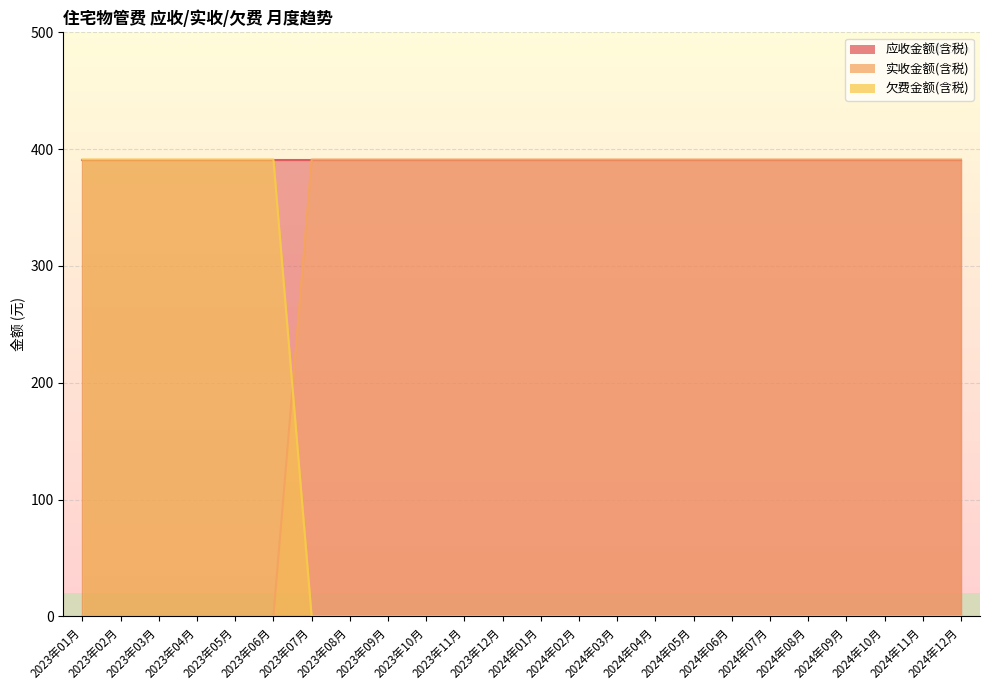

Which has a higher value, 2023年09月 or 2024年05月?

2023年09月